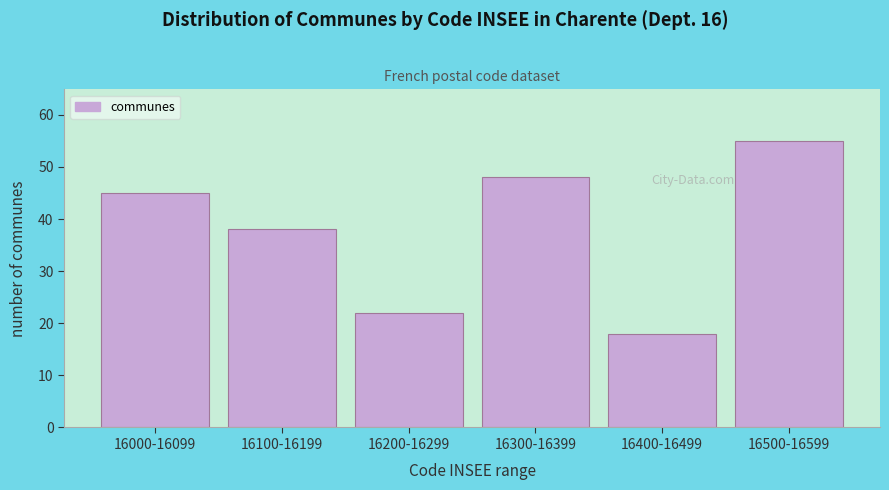

Reading right to left, what are all the values shown in this chart?

16500-16599=55	16400-16499=18	16300-16399=48	16200-16299=22	16100-16199=38	16000-16099=45